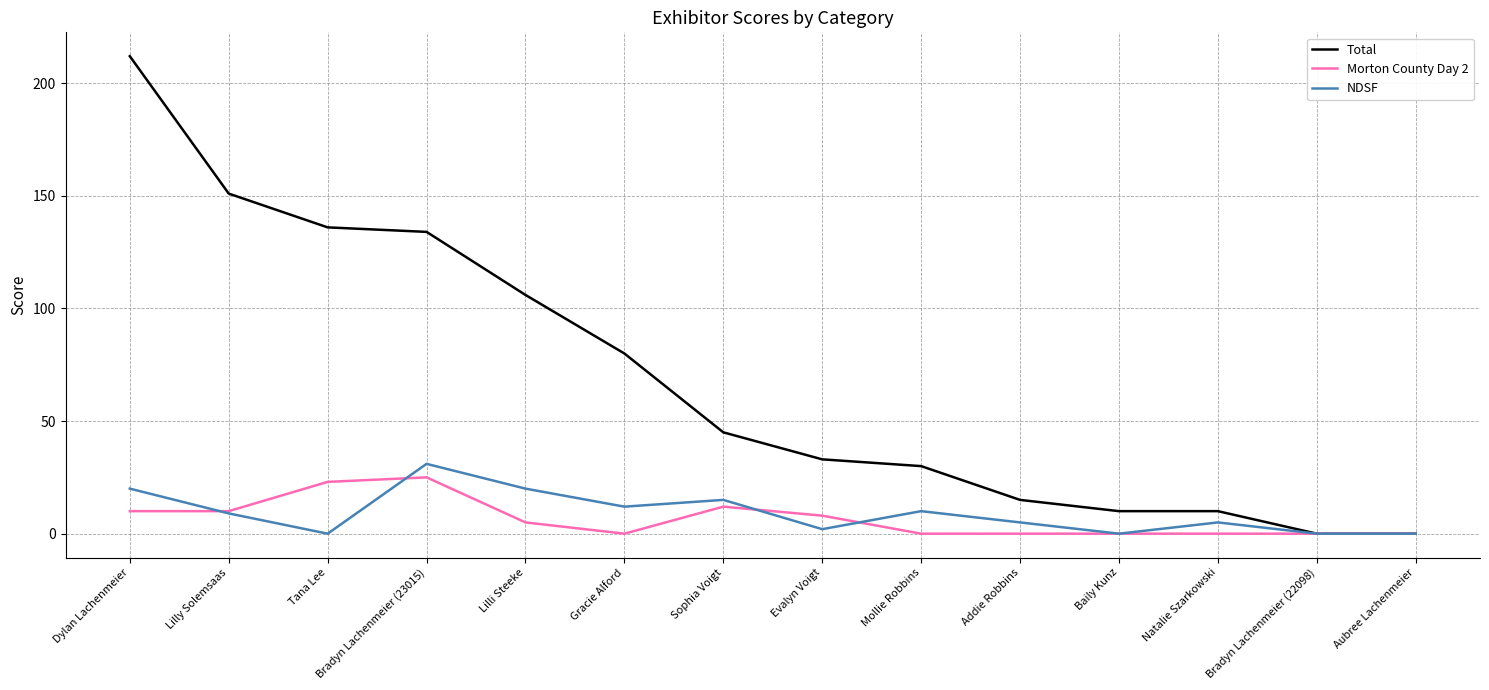

What is the difference between the highest and lowest values at Dylan Lachenmeier?

202